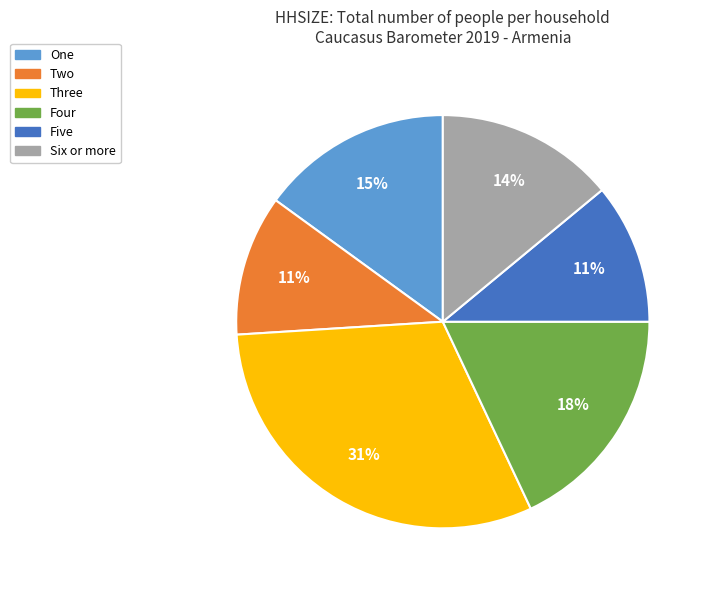

Do Six or more and Two together represent more than half of the pie?

No